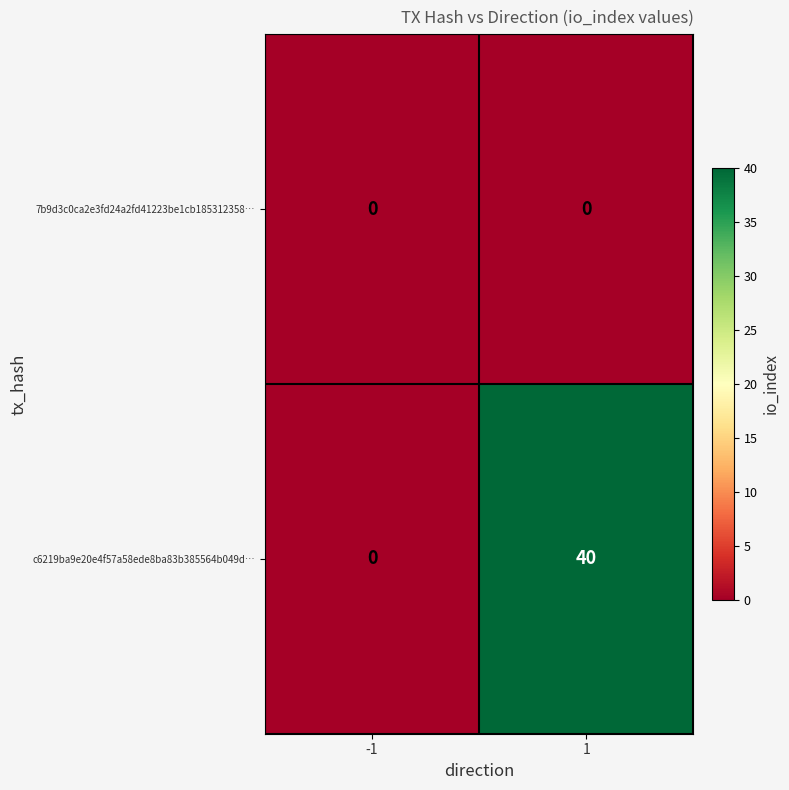

Rank the series at 1 from lowest to highest value.

7b9d3c0ca2e3fd24a2fd41223be1cb185312358…, c6219ba9e20e4f57a58ede8ba83b385564b049d…